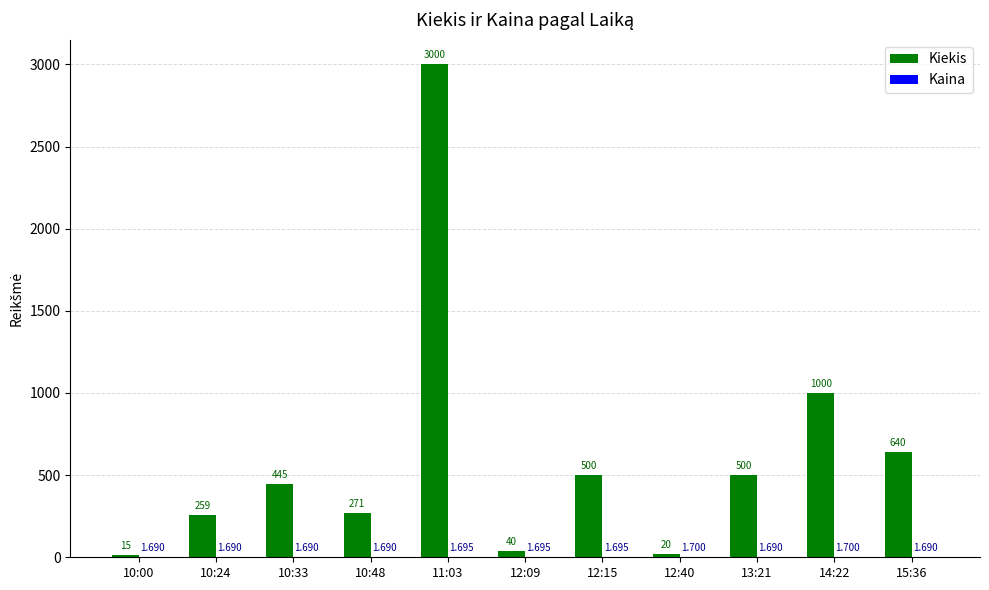

Which series has the largest total across all categories?

Kiekis